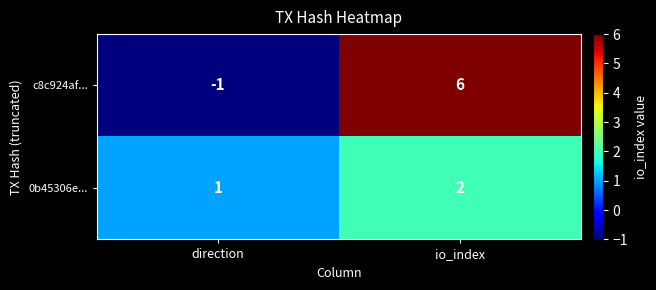

At which label does c8c924af... reach its peak?

io_index